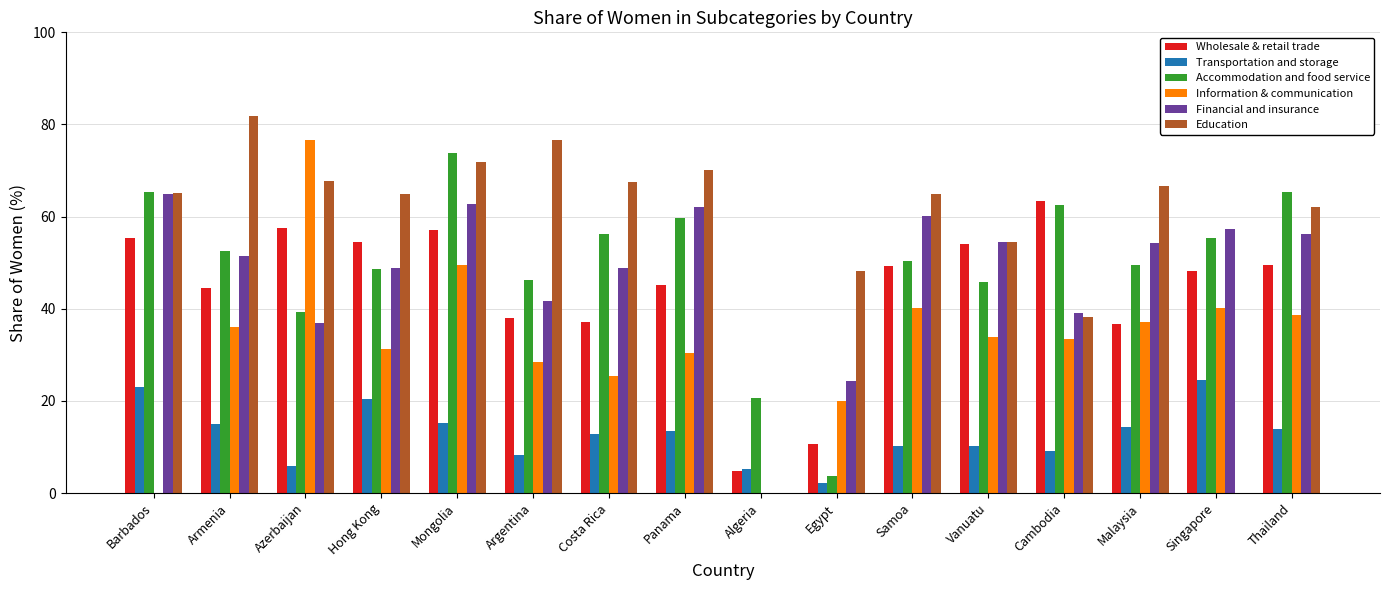

The Wholesale & retail trade series shows 57.1 at Mongolia. True or false?

True